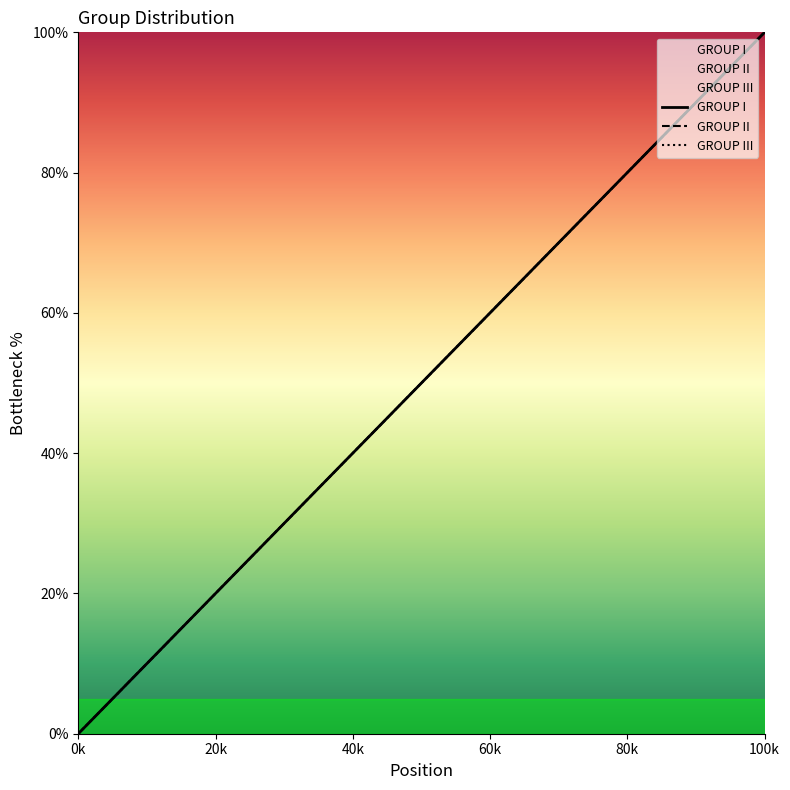

The GROUP I series shows 52.9 at 20. True or false?

False